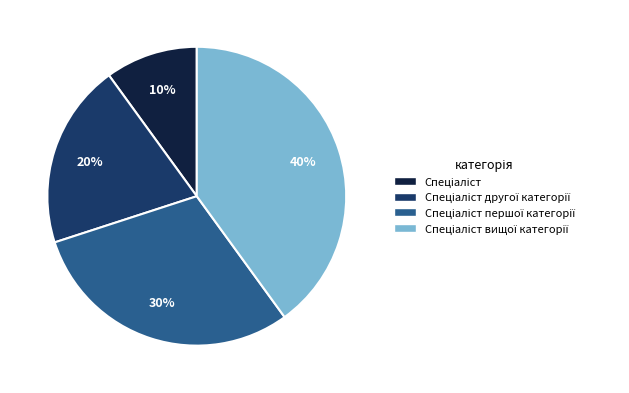

To the nearest percent, what is the average slice percentage?

25%